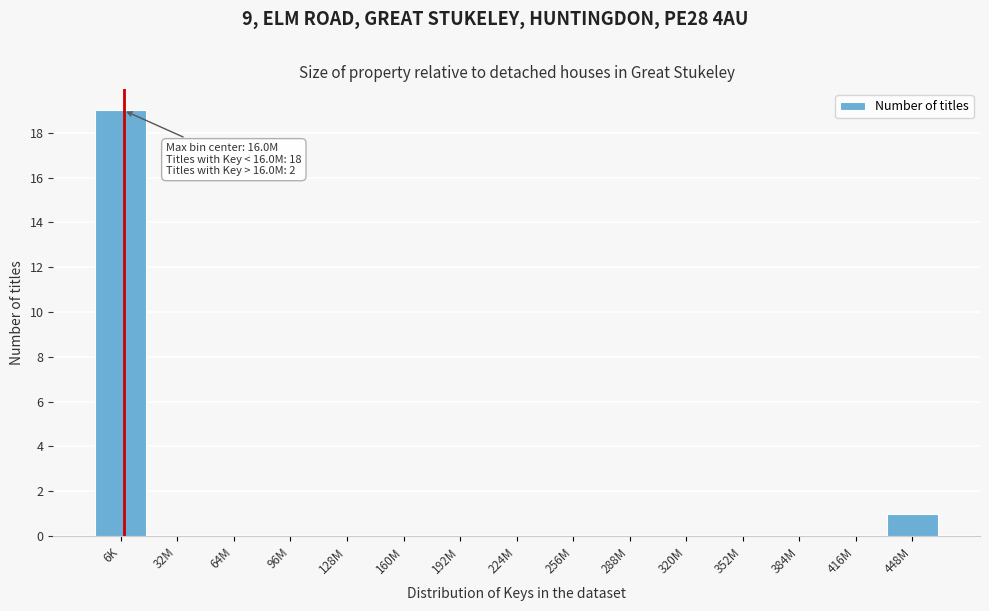

Reading left to right, transcribe all the data shown in this chart.

6K=19	32M=0	64M=0	96M=0	128M=0	160M=0	192M=0	224M=0	256M=0	288M=0	320M=0	352M=0	384M=0	416M=0	448M=1